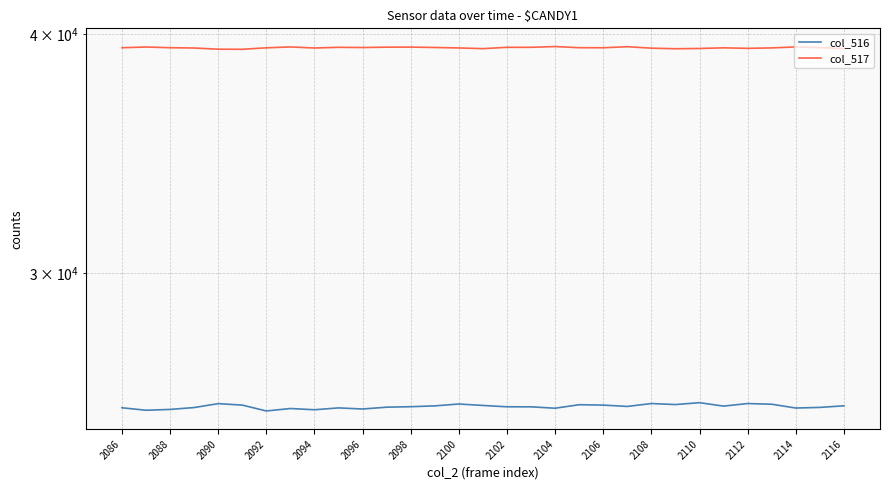

What is the average value of the col_517 series?

39352